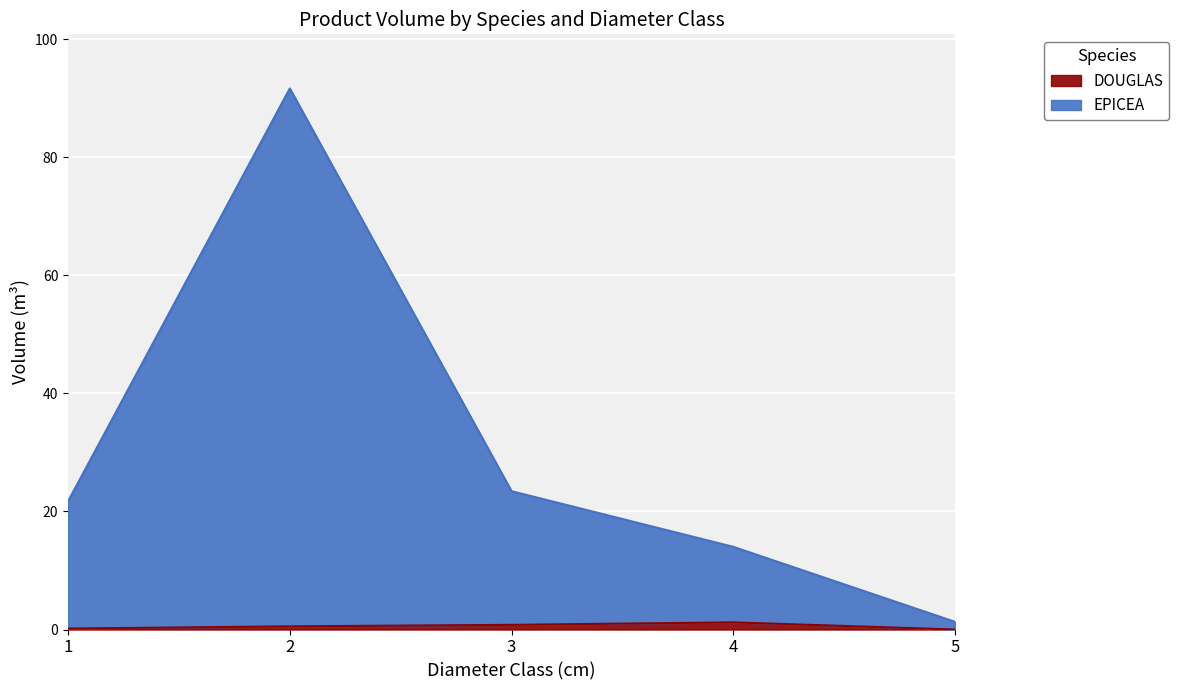

How many values exceed 21?

3